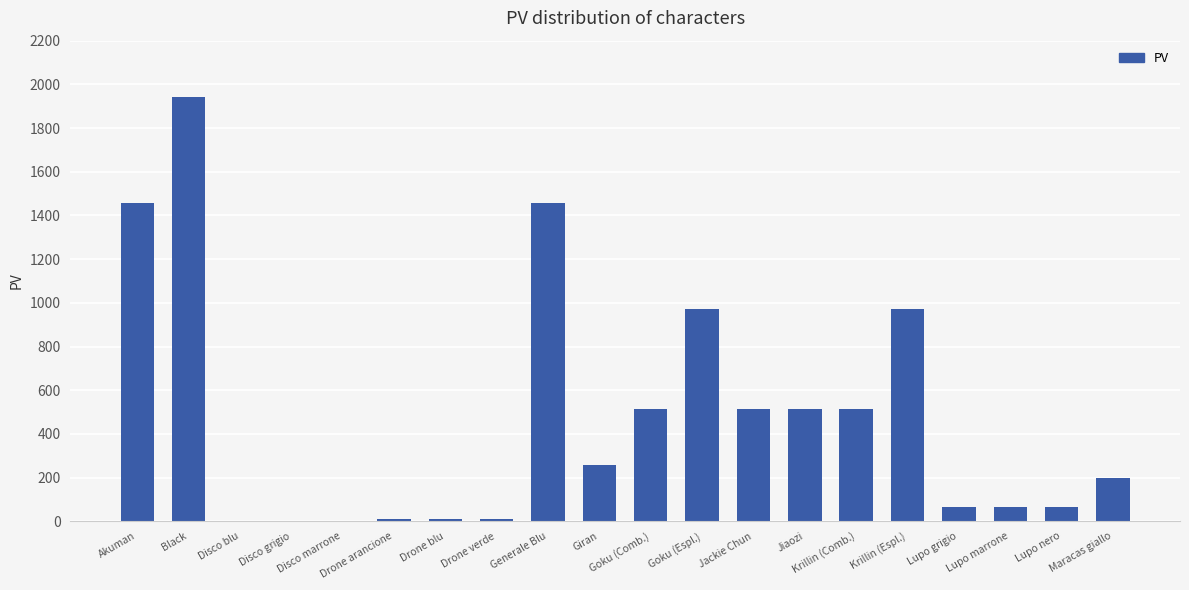

Read the value at Drone blu.

10